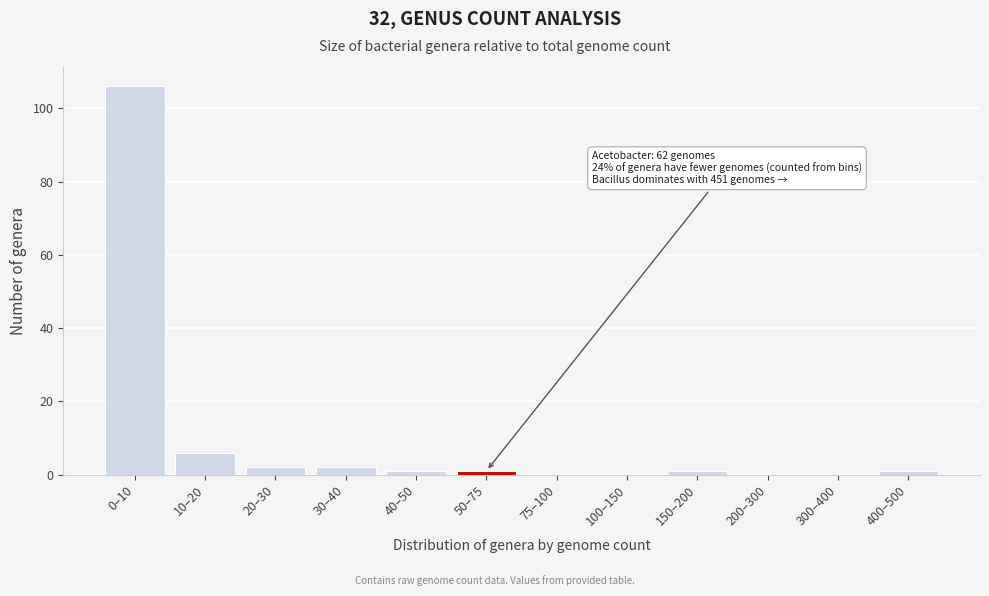

Reading right to left, extract all data points from this chart.

400–500=1	300–400=0	200–300=0	150–200=1	100–150=0	75–100=0	50–75=1	40–50=1	30–40=2	20–30=2	10–20=6	0–10=106